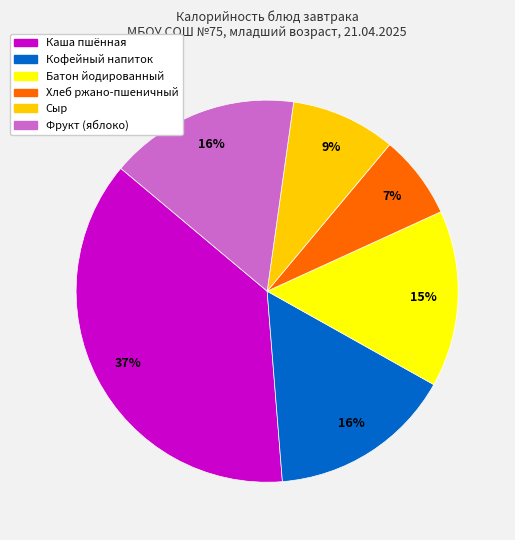

Is Батон йодированный the majority of the pie?

No